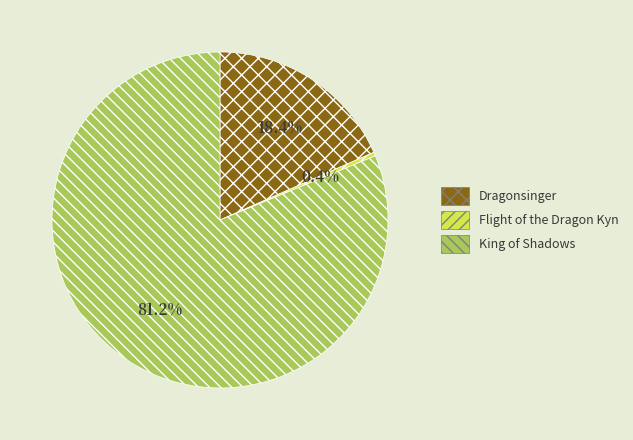

What is the largest slice in the pie chart?

King of Shadows